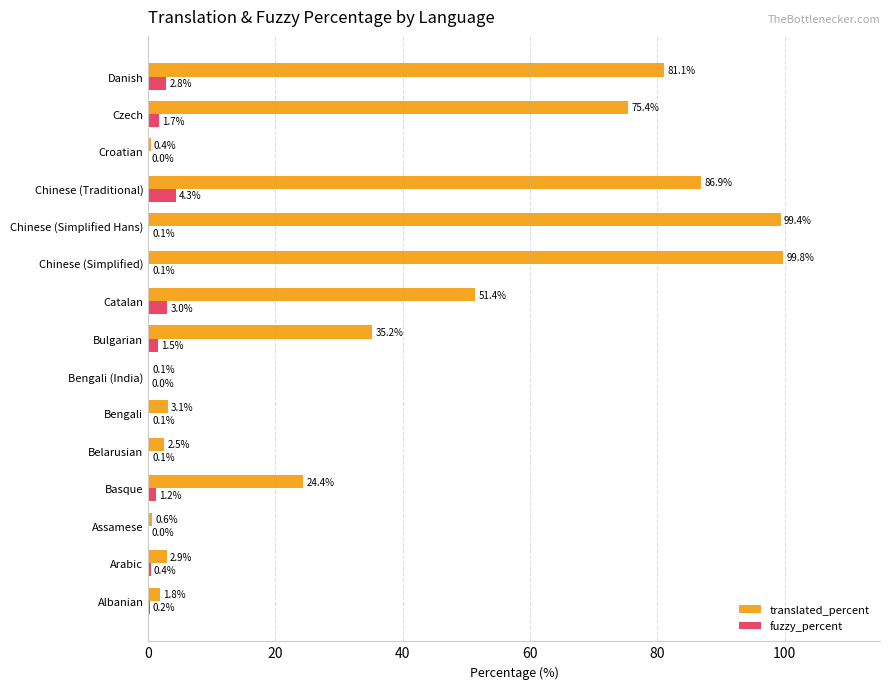

What is the sum of the translated_percent values at Chinese (Simplified Hans) and Bengali?

102.5